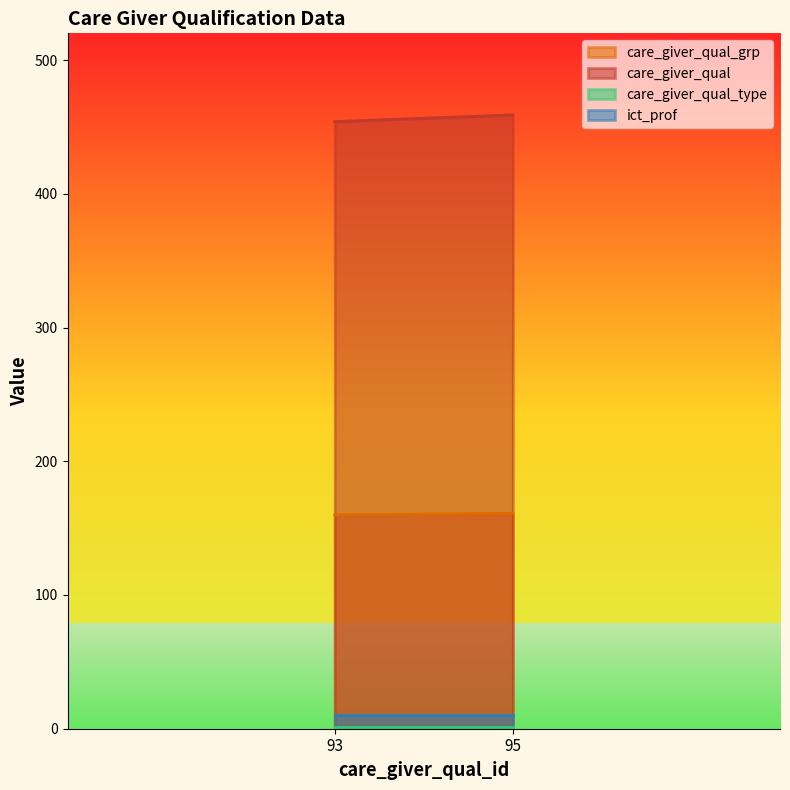

Rank the series by their maximum value, from highest to lowest.

care_giver_qual, care_giver_qual_grp, ict_prof, care_giver_qual_type